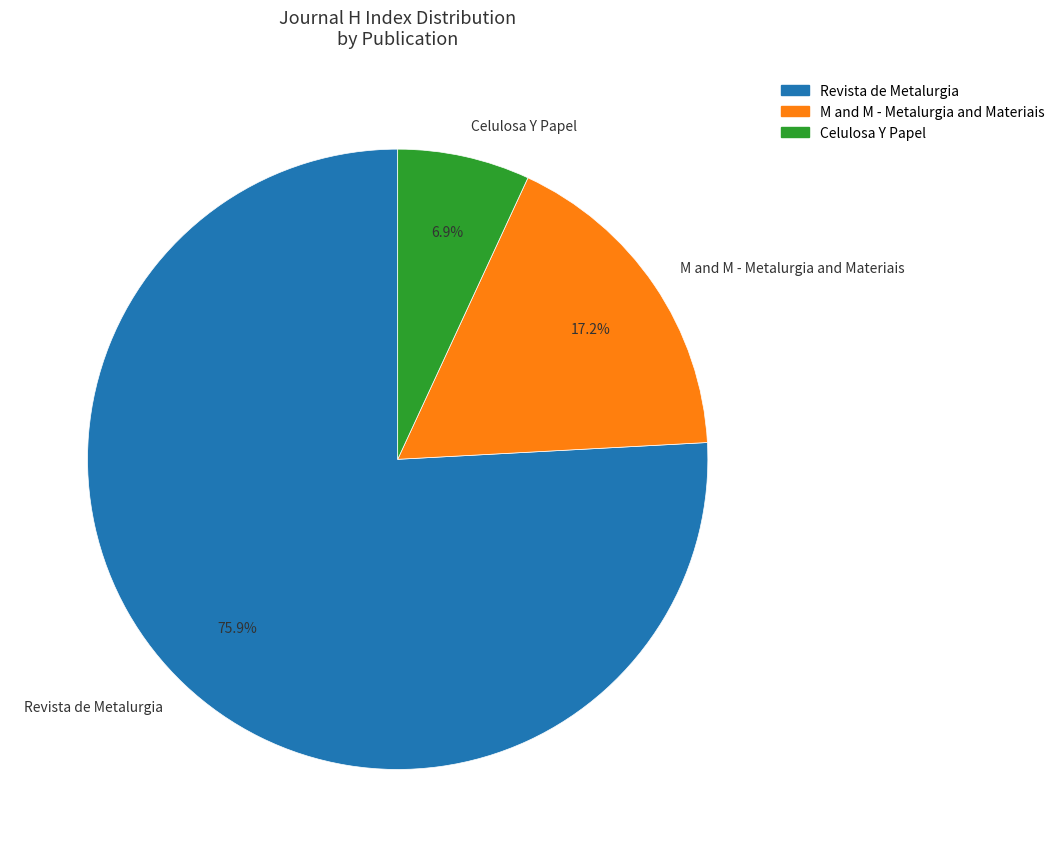

What portion of the pie excludes Revista de Metalurgia?

24.1%